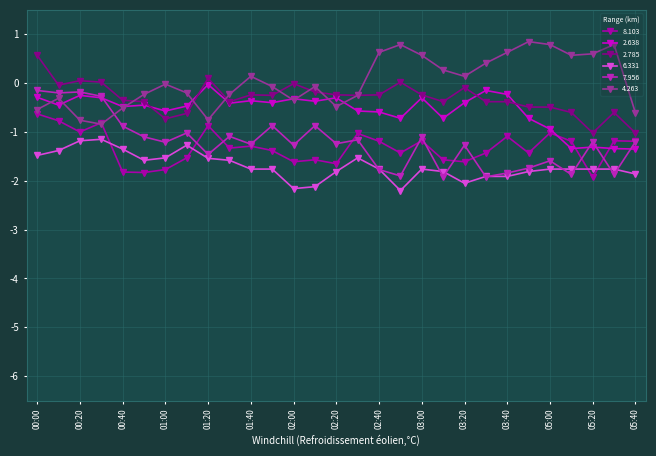

What is the value of the 8.103 point at the 3rd from the left?

-1.0